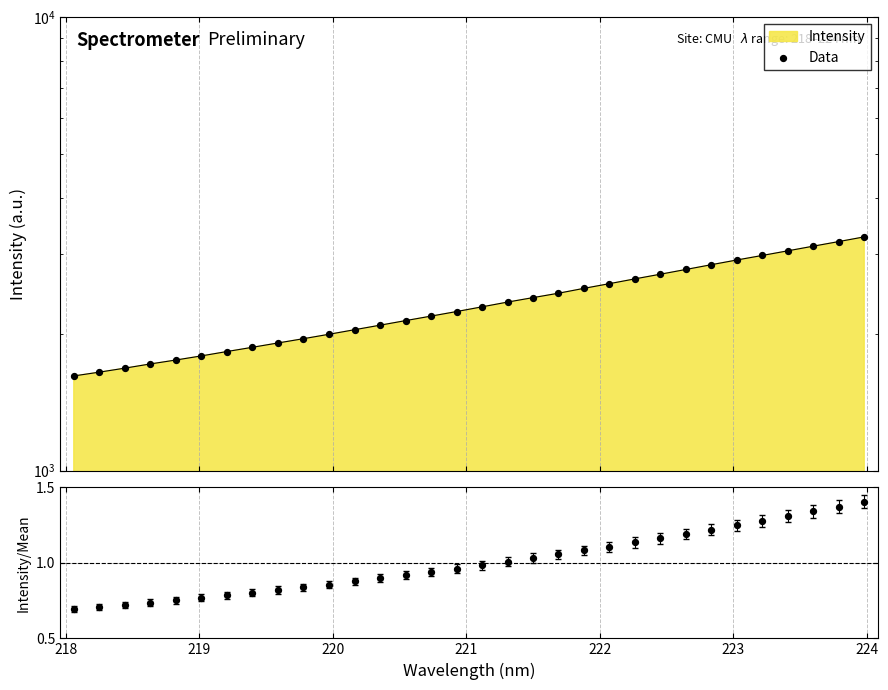

Which series reaches the maximum Y coordinate?

Data